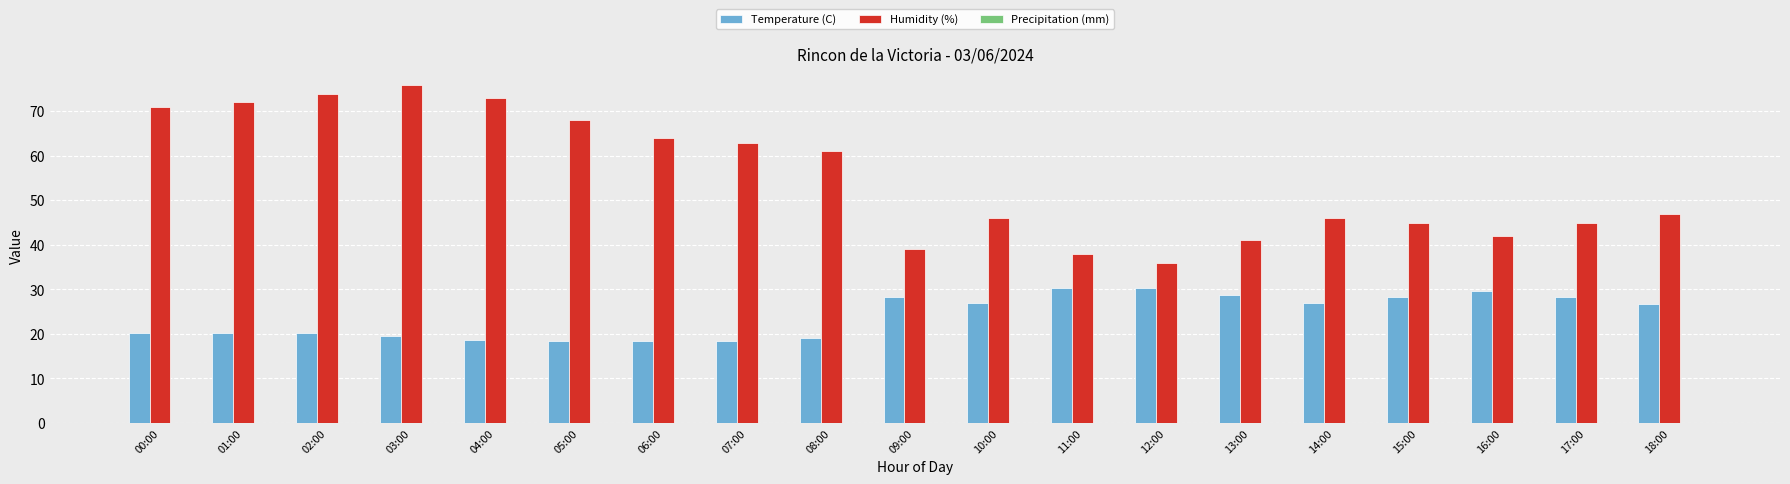

How many bars are there in each group?

2